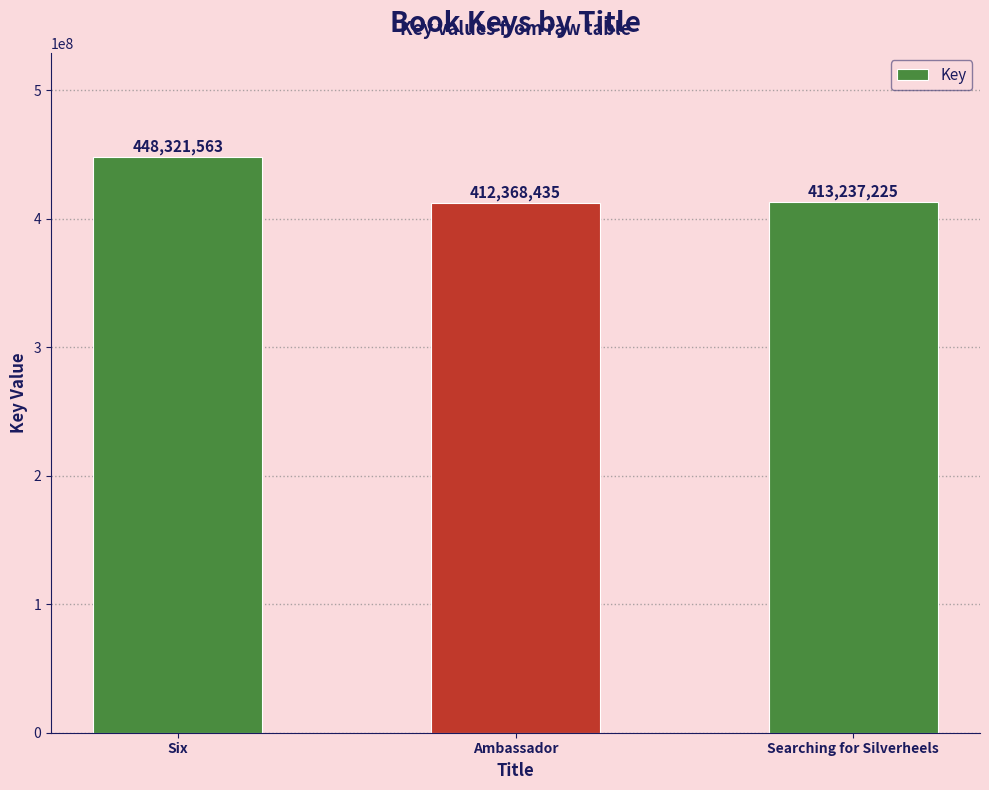

List the labels in order of value, largest first.

Six, Searching for Silverheels, Ambassador